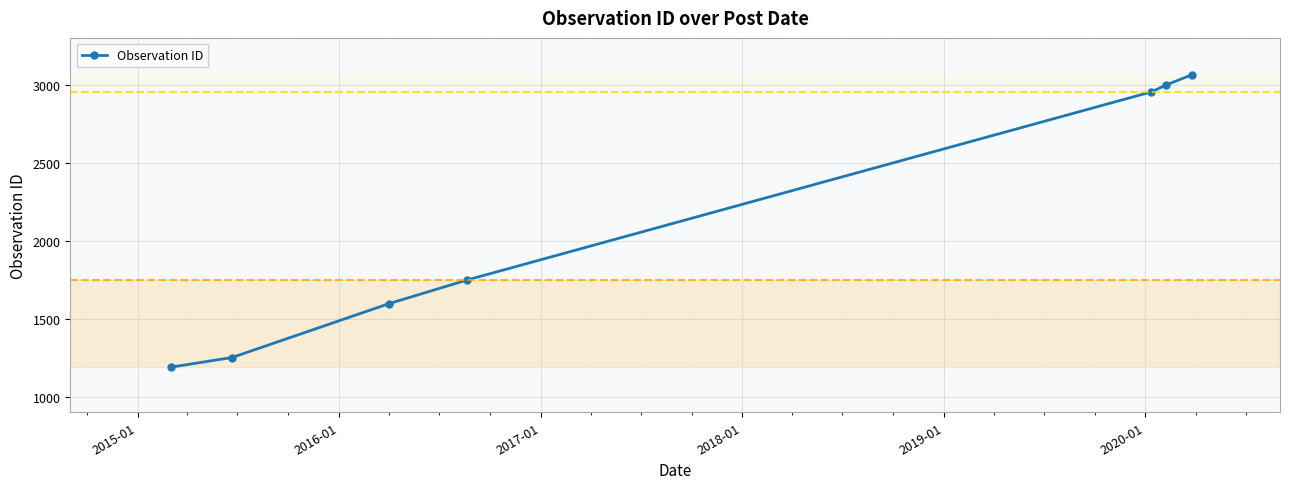

What is the minimum value shown in the chart?

1189